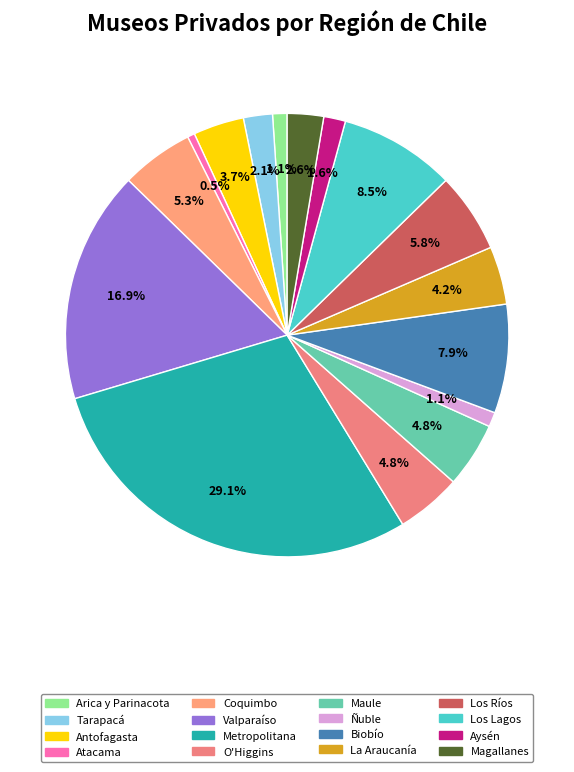

Is there any slice that represents more than half of the pie?

No